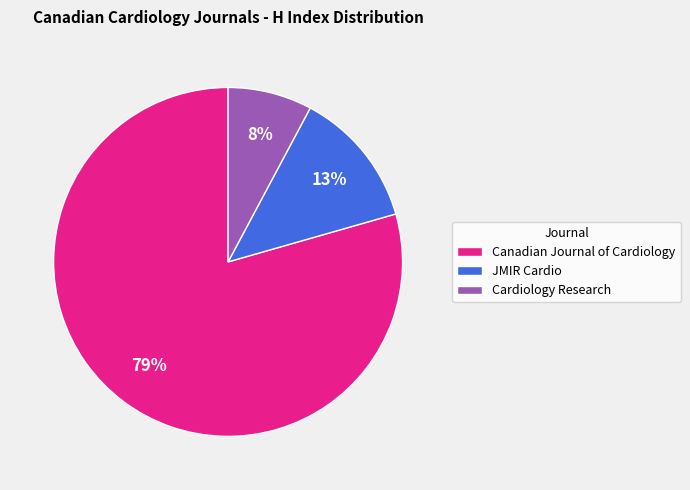

True or false: Cardiology Research accounts for 8% of the total.

True